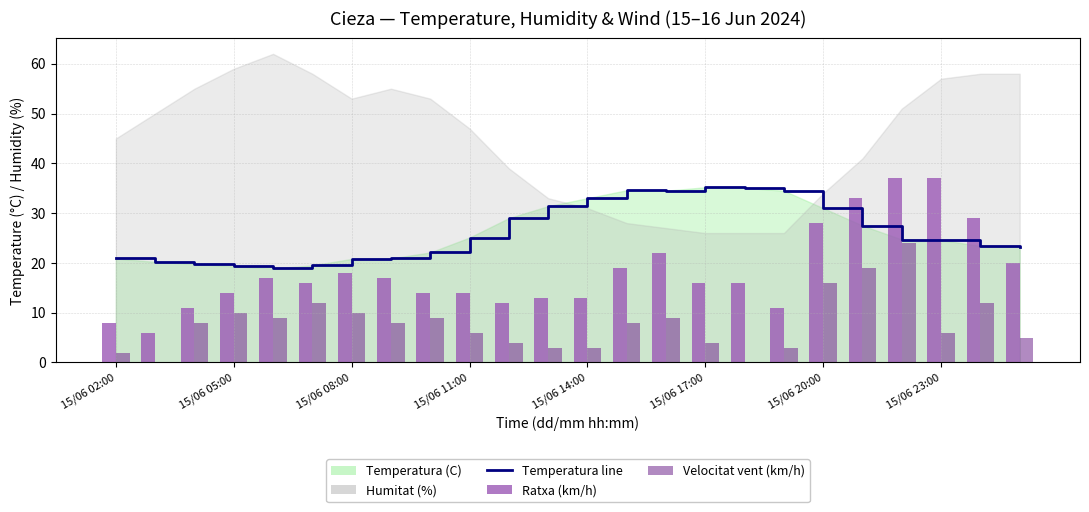

Are the bars horizontal?

No